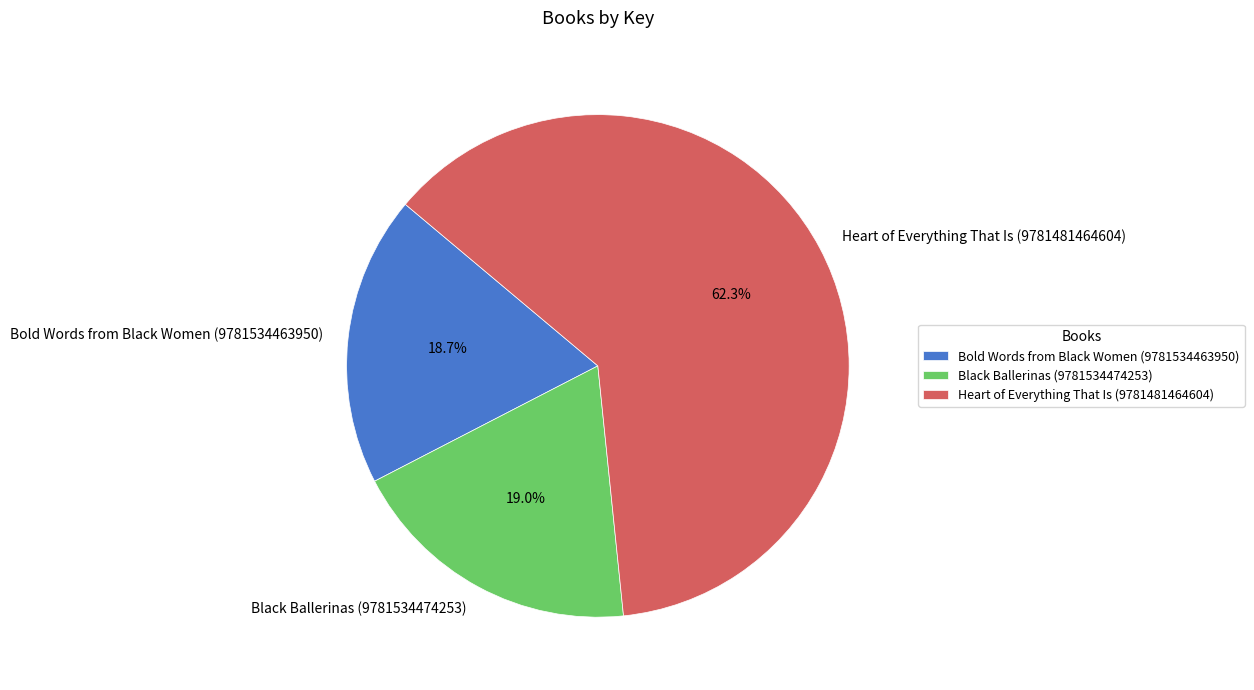

Which category has the biggest portion of the pie?

Heart of Everything That Is (9781481464604)